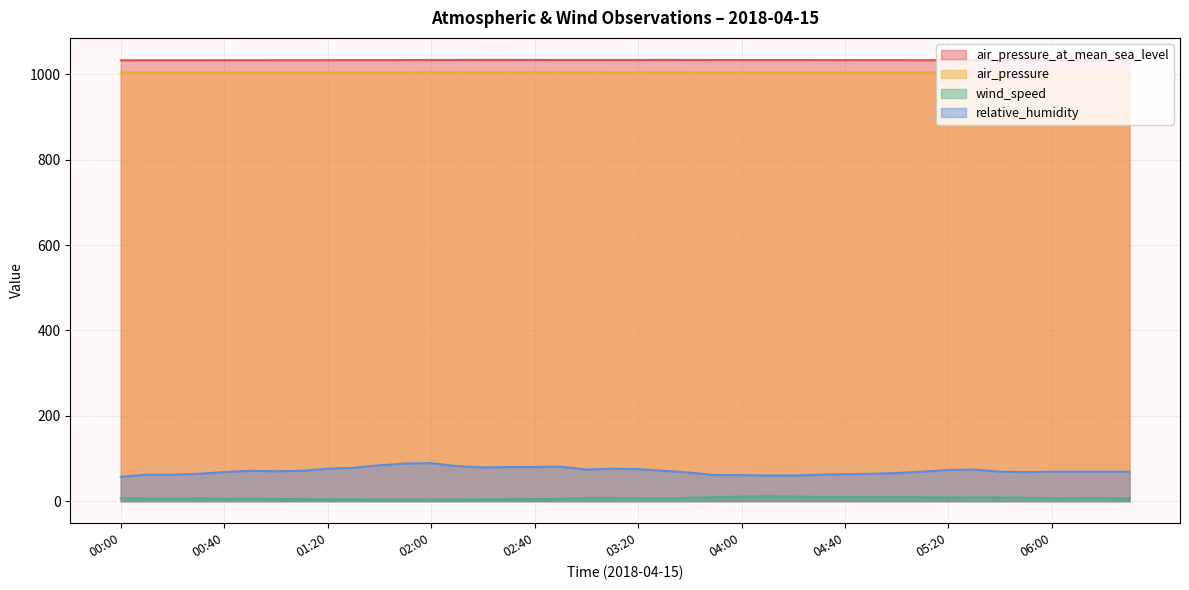

Which has a higher value, 03:50 or 06:20?

03:50